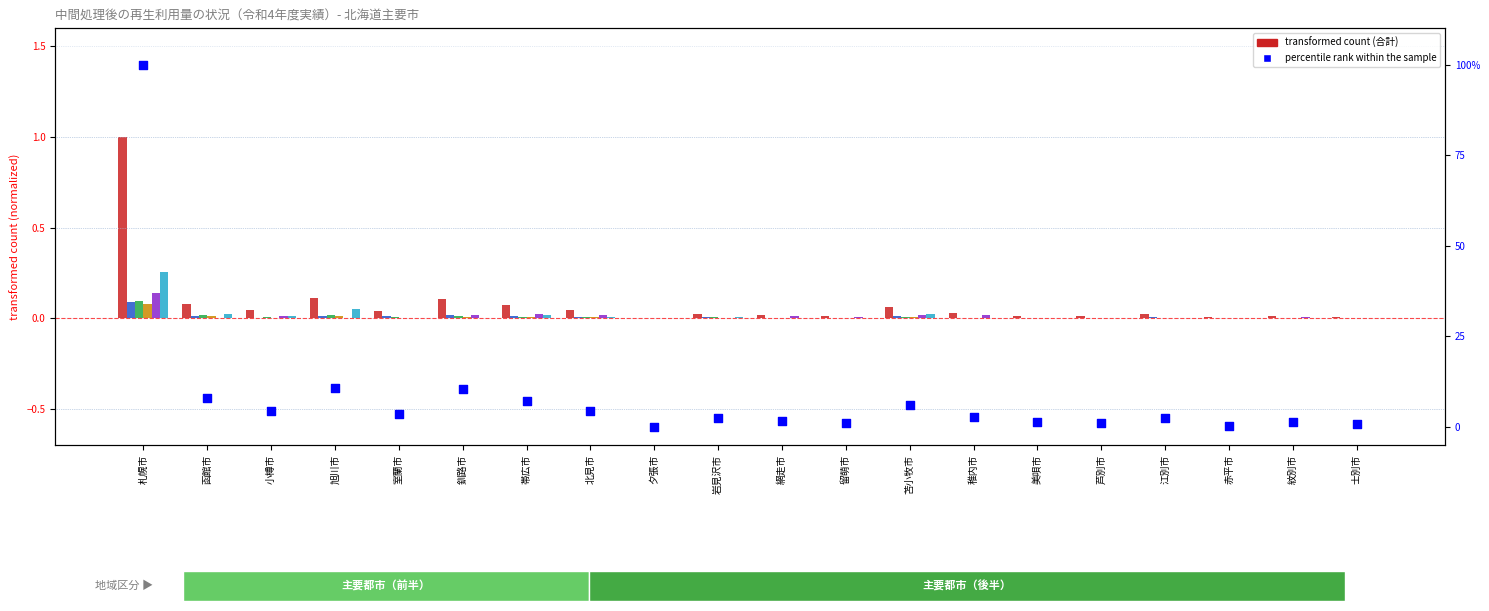

Which series reaches the maximum Y coordinate?

合計